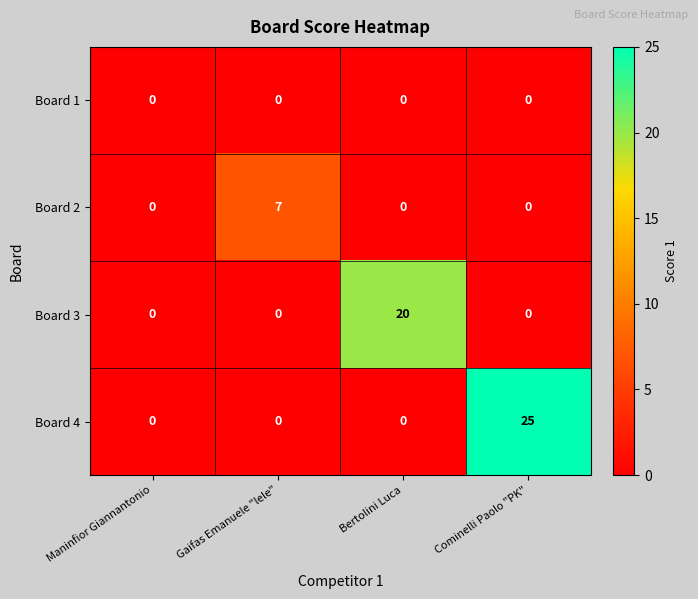

Reading right to left, what are all the values shown in this chart?

Board 1: Cominelli Paolo "PK"=0	Bertolini Luca=0	Gaifas Emanuele "lele"=0	Maninfior Giannantonio=0
Board 2: Cominelli Paolo "PK"=0	Bertolini Luca=0	Gaifas Emanuele "lele"=7	Maninfior Giannantonio=0
Board 3: Cominelli Paolo "PK"=0	Bertolini Luca=20	Gaifas Emanuele "lele"=0	Maninfior Giannantonio=0
Board 4: Cominelli Paolo "PK"=25	Bertolini Luca=0	Gaifas Emanuele "lele"=0	Maninfior Giannantonio=0